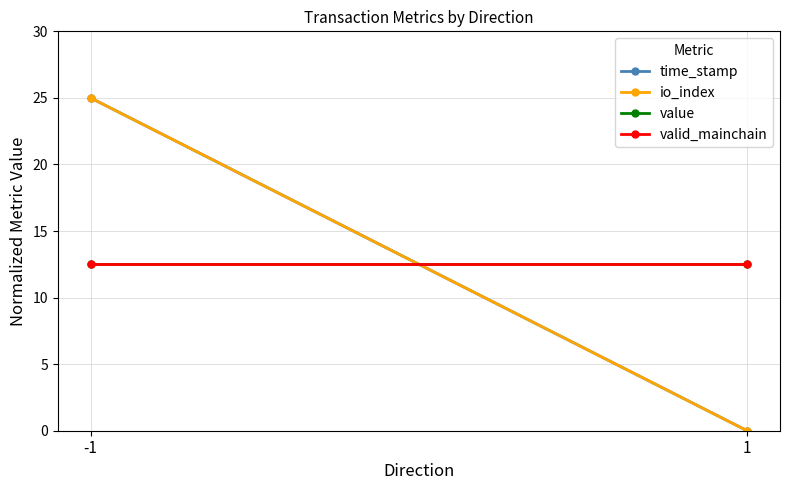

Which series changed the most between -1 and 1?

time_stamp